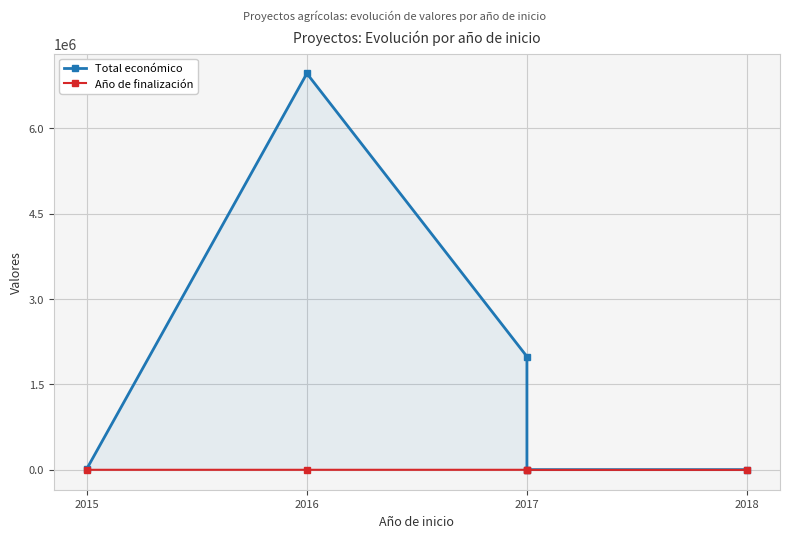

Which series has the largest total across all categories?

Total económico